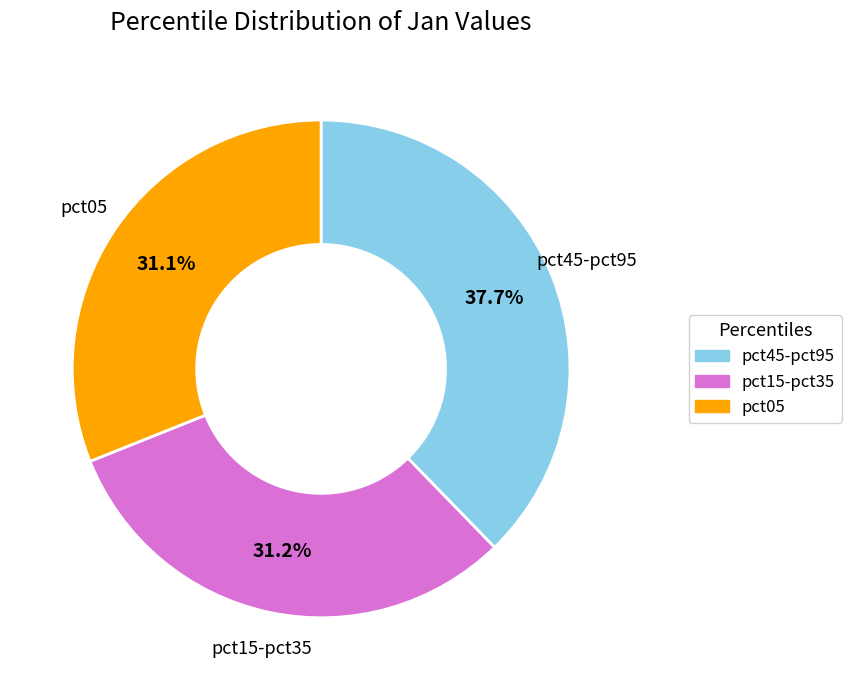

To the nearest percent, what is the difference between the largest and smallest slice percentages?

7%